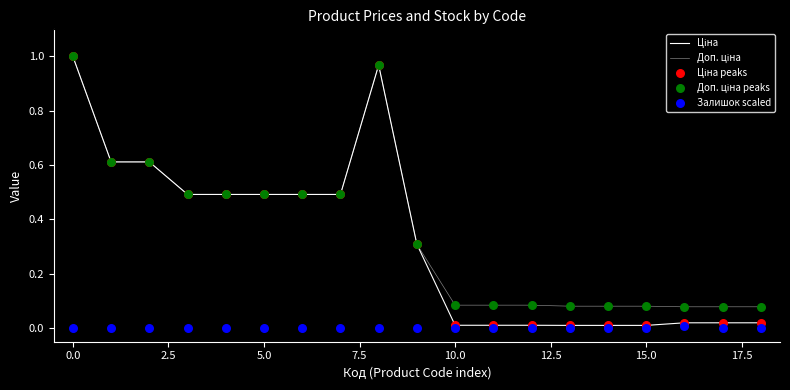

What are all the series names shown in the legend?

Ціна, Доп. ціна, Ціна peaks, Доп. ціна peaks, Залишок scaled